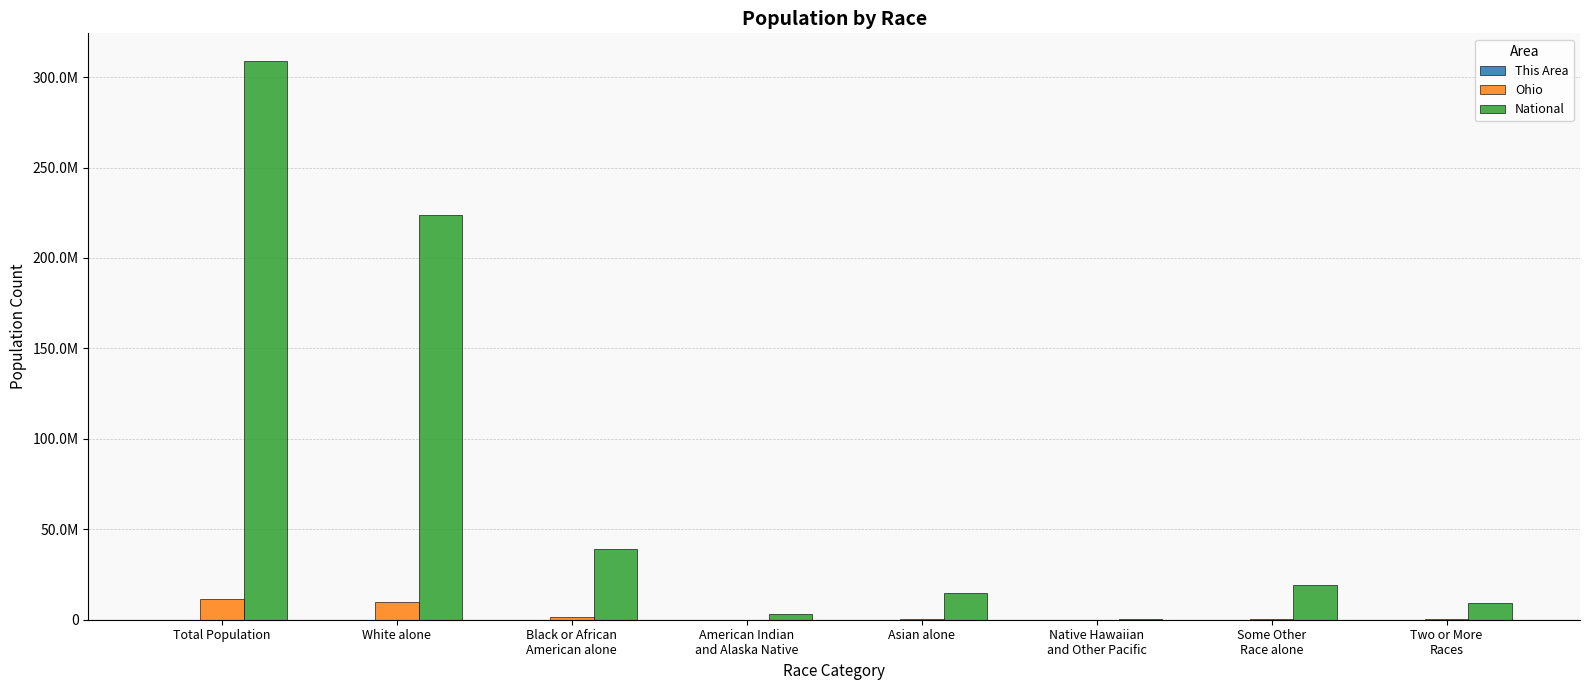

Which series has the largest range (max minus min)?

National